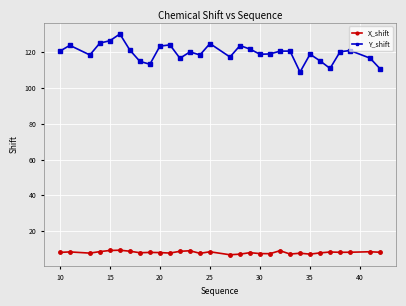

List the series in order of their overall mean, lowest first.

X_shift, Y_shift